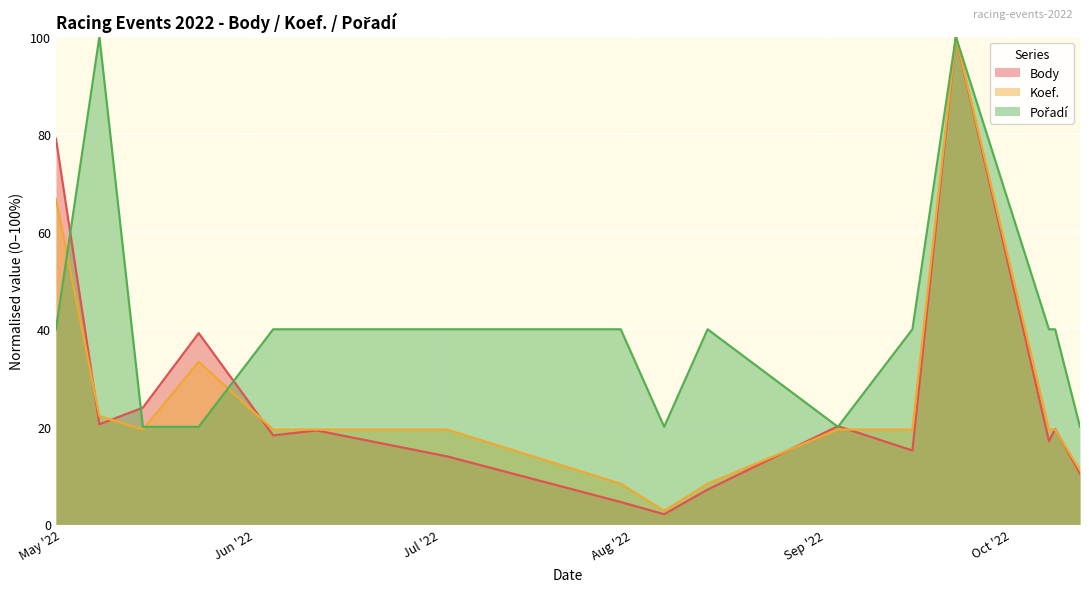

Reading left to right, transcribe all the data shown in this chart.

Body: 79.1	20.5	23.9	39.2	18.3	19.3	13.9	4.6	2.1	7.1	20.1	15.2	100.0	17.1	19.6	10.4
Koef.: 66.7	22.2	19.4	33.3	19.4	19.4	19.4	8.3	2.8	8.3	19.4	19.4	100.0	19.4	19.4	11.1
Pořadí: 40.0	100.0	20.0	20.0	40.0	40.0	40.0	40.0	20.0	40.0	20.0	40.0	100.0	40.0	40.0	20.0